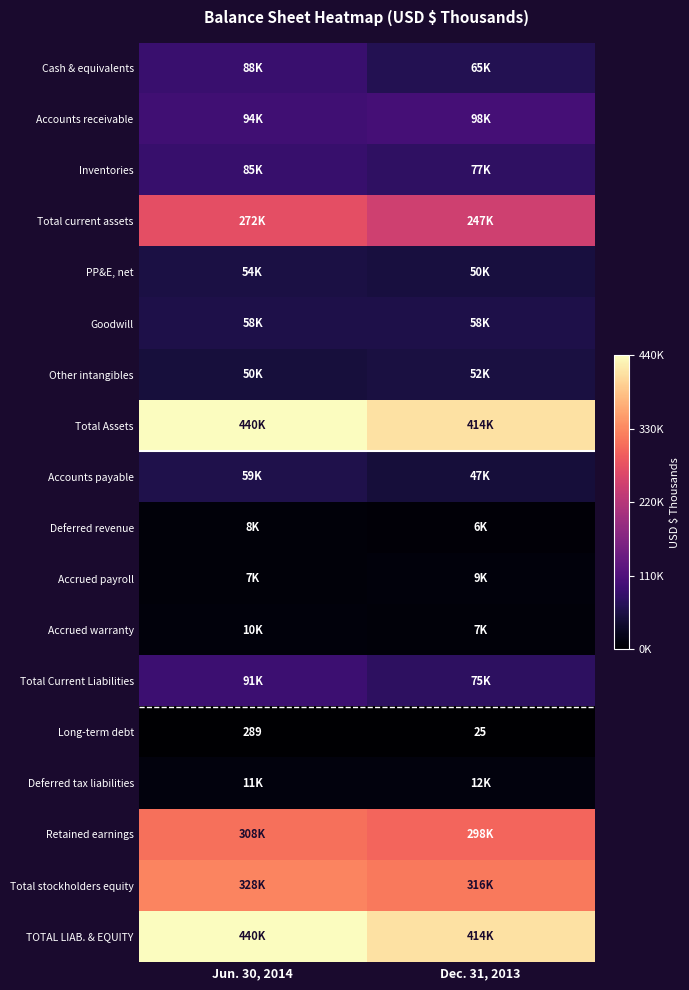

What is the approximate value of Long-term debt at Jun. 30, 2014?

289